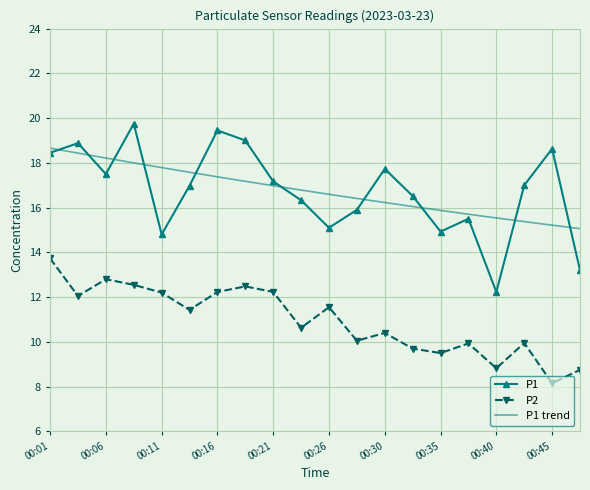

Where is P2 nearest to the value 10?

00:28